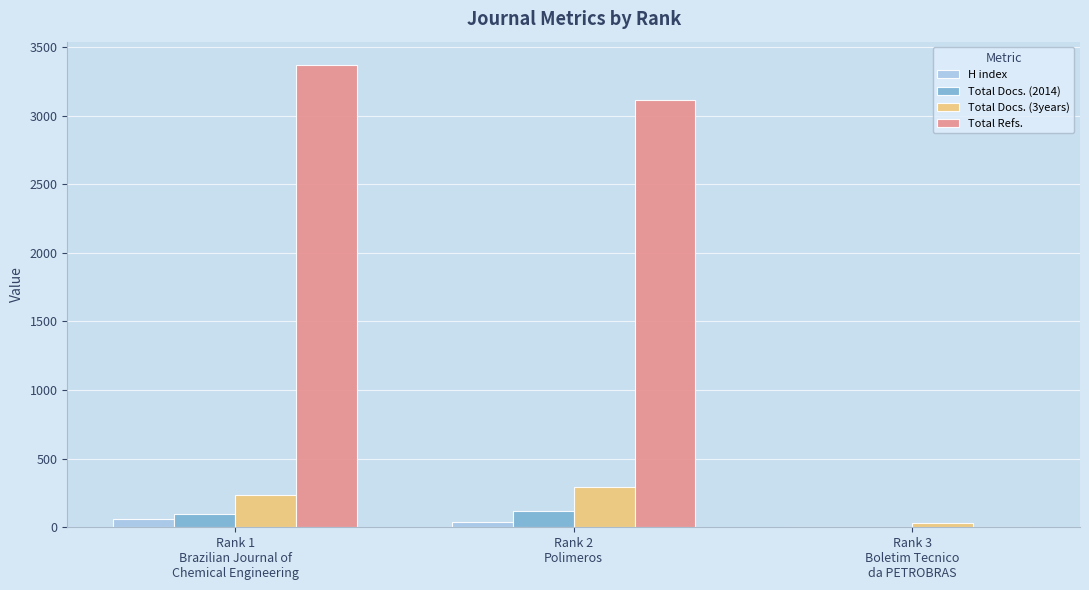

Count the number of categories in the chart.

3